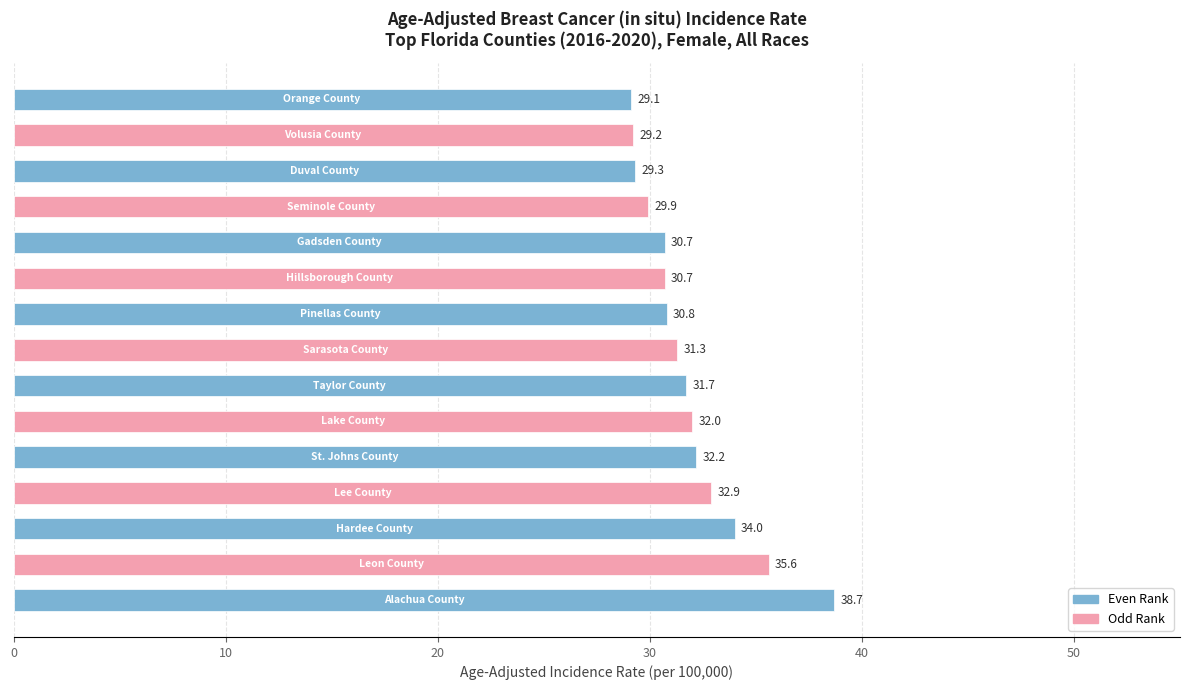

What is the smallest value displayed?

29.1